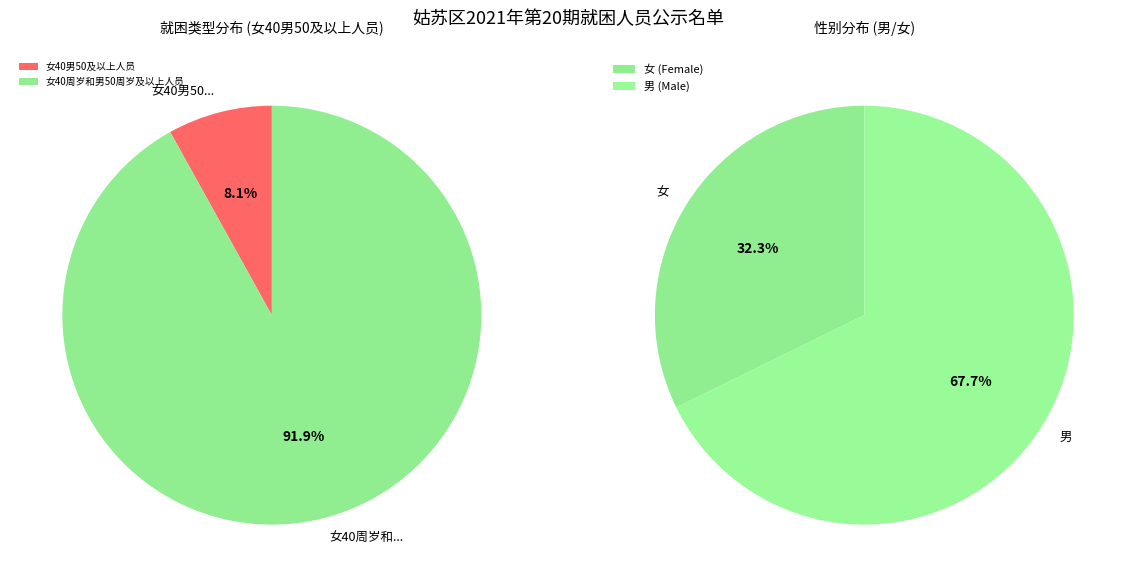

Count the number of slices in the pie.

2